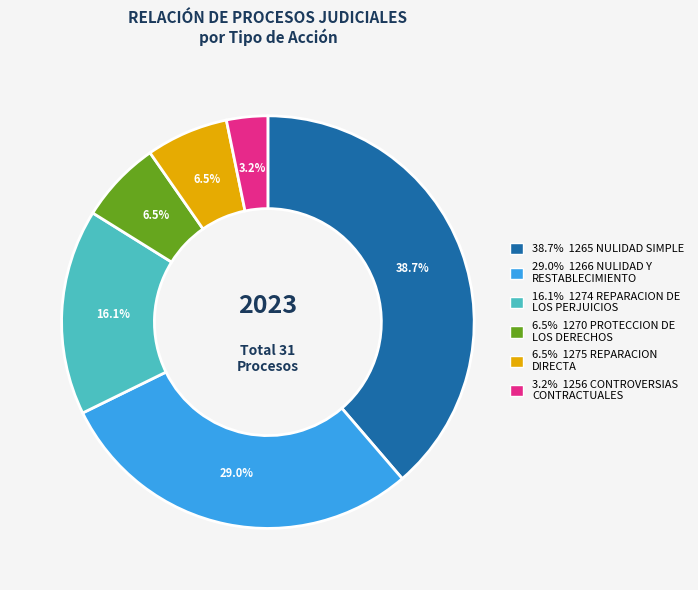

Is there any slice that represents more than half of the pie?

No